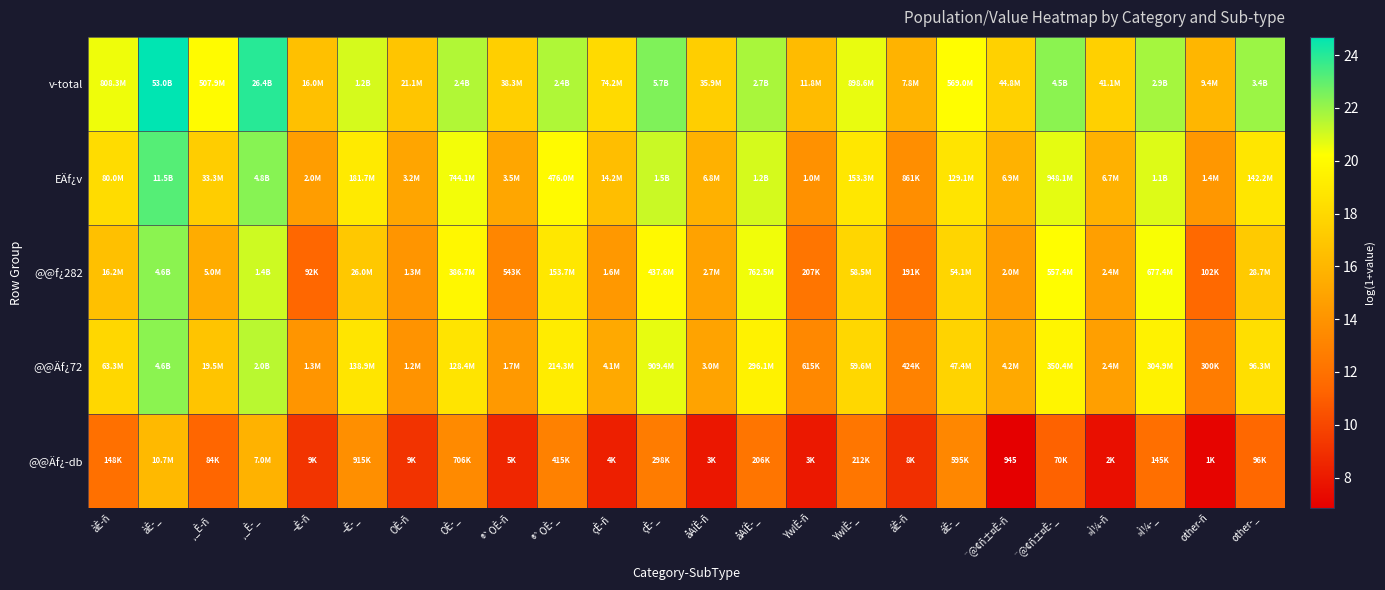

At which category is the sum across all series the highest?

àÈ-_